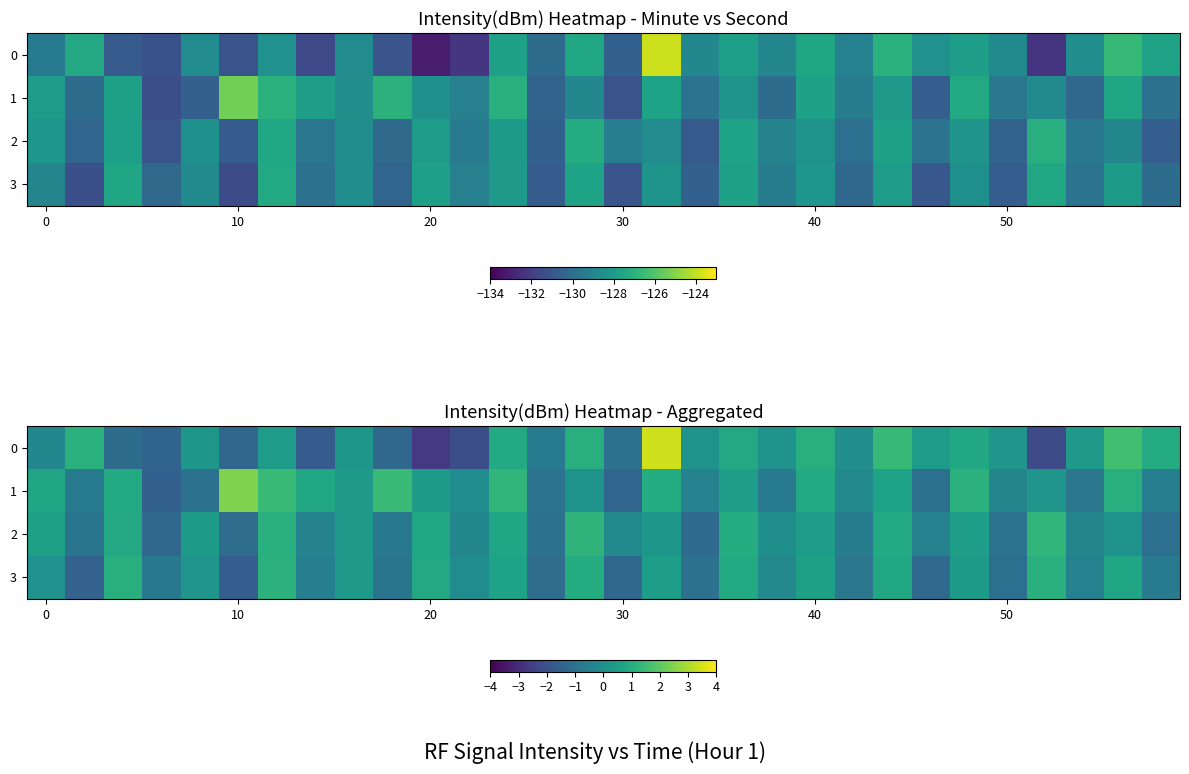

Count the number of categories in the chart.

30